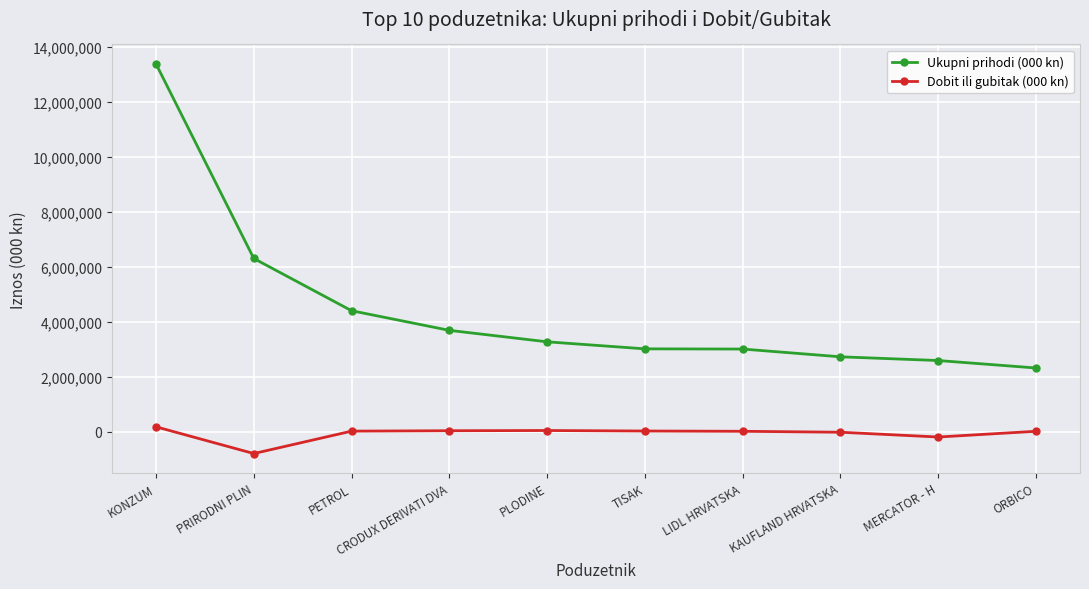

True or false: Ukupni prihodi (000 kn) has more than 2 interior local peaks.

False